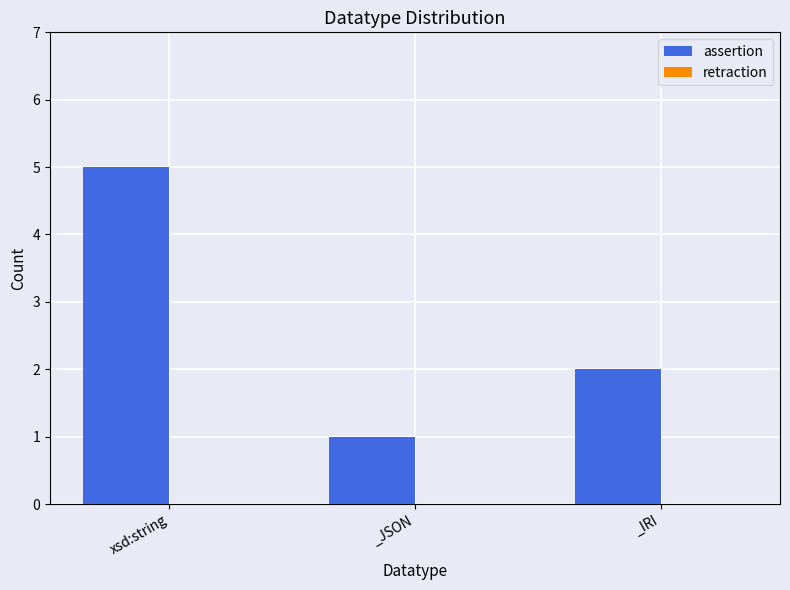

Rank the categories by value from highest to lowest.

xsd:string, _IRI, _JSON